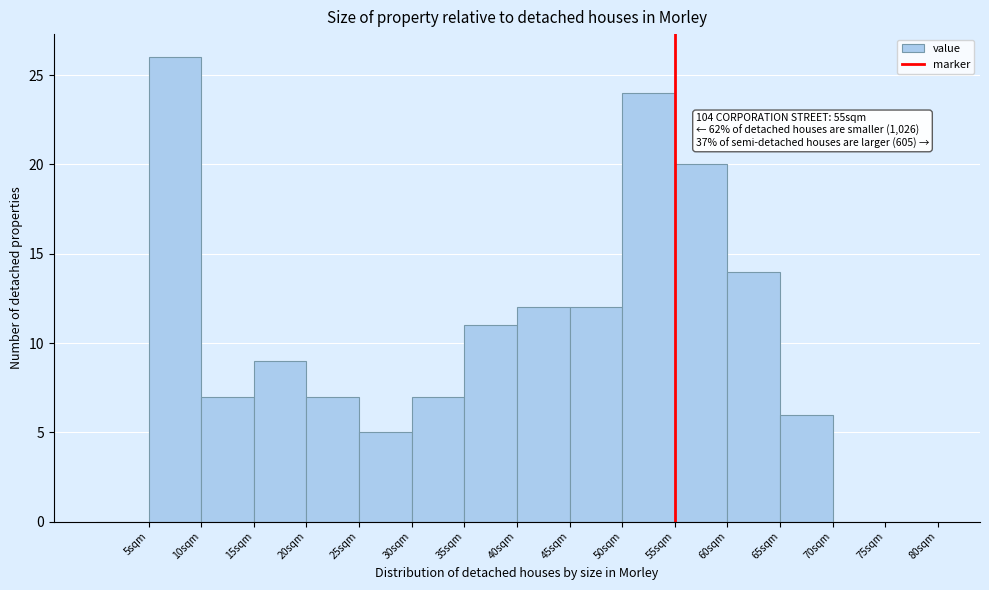

Over which range of the x-axis is the bar tallest?

5 to 10